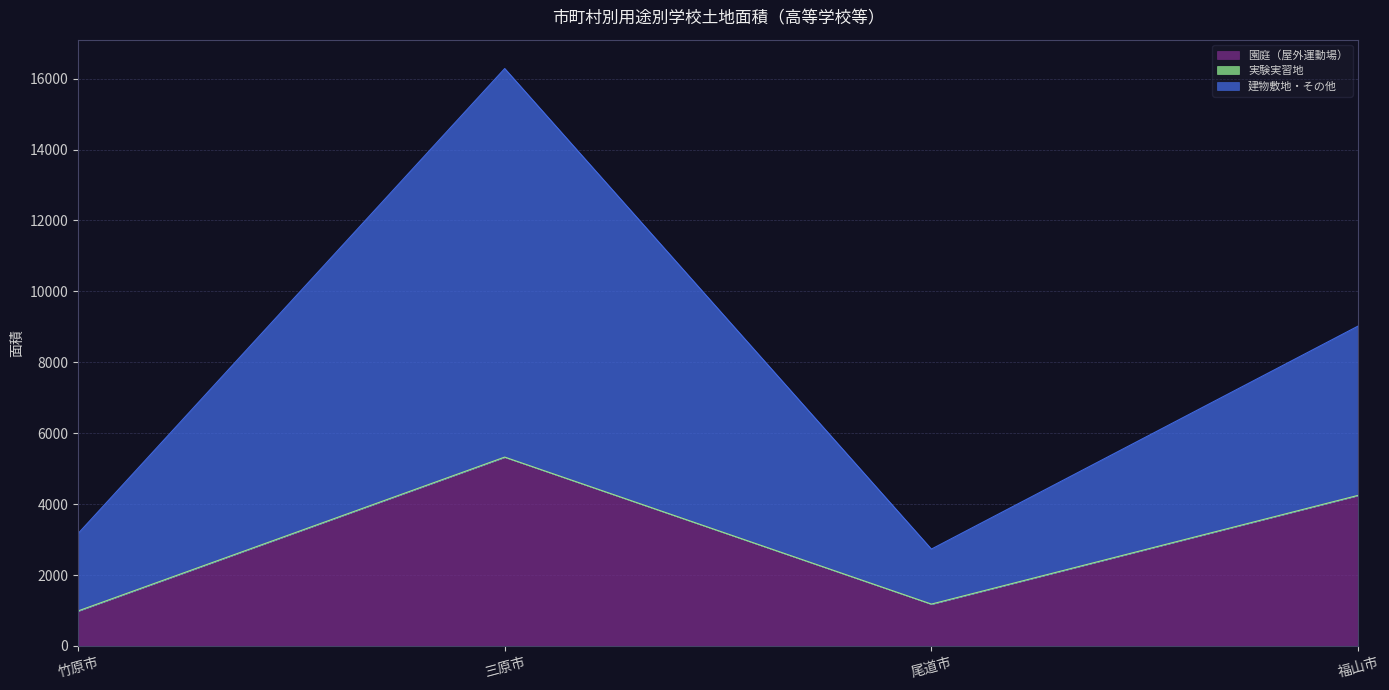

Where is 園庭（屋外運動場） nearest to the value 3156?

福山市